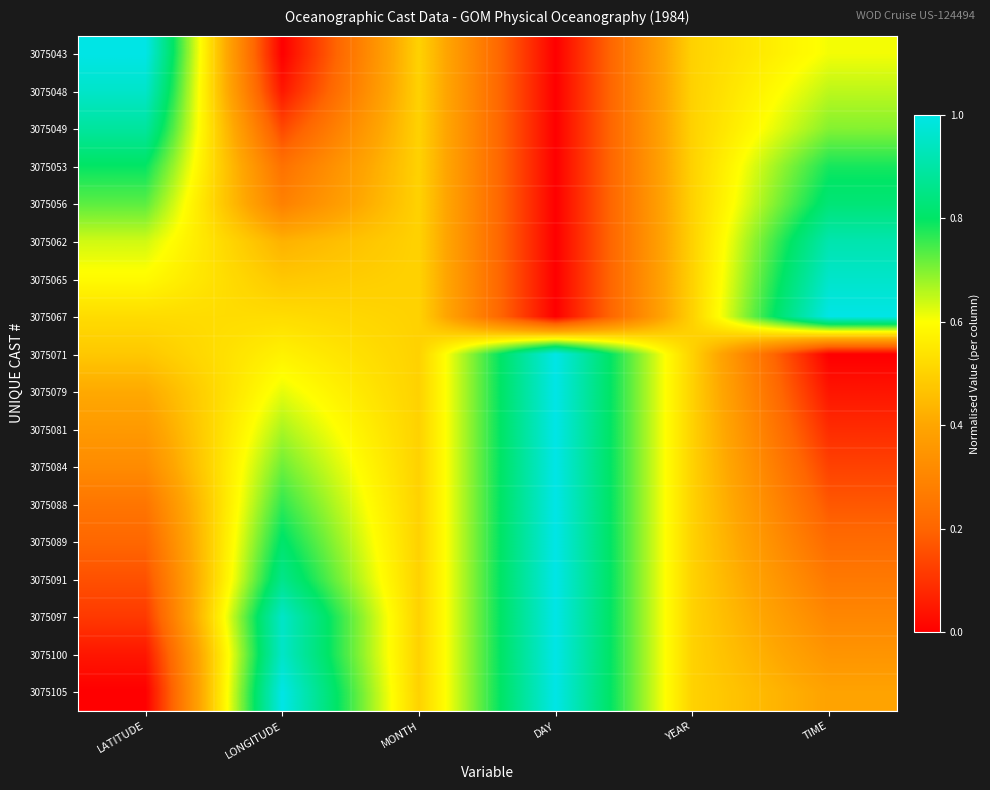

At how many categories does at least one series exceed 0?

6